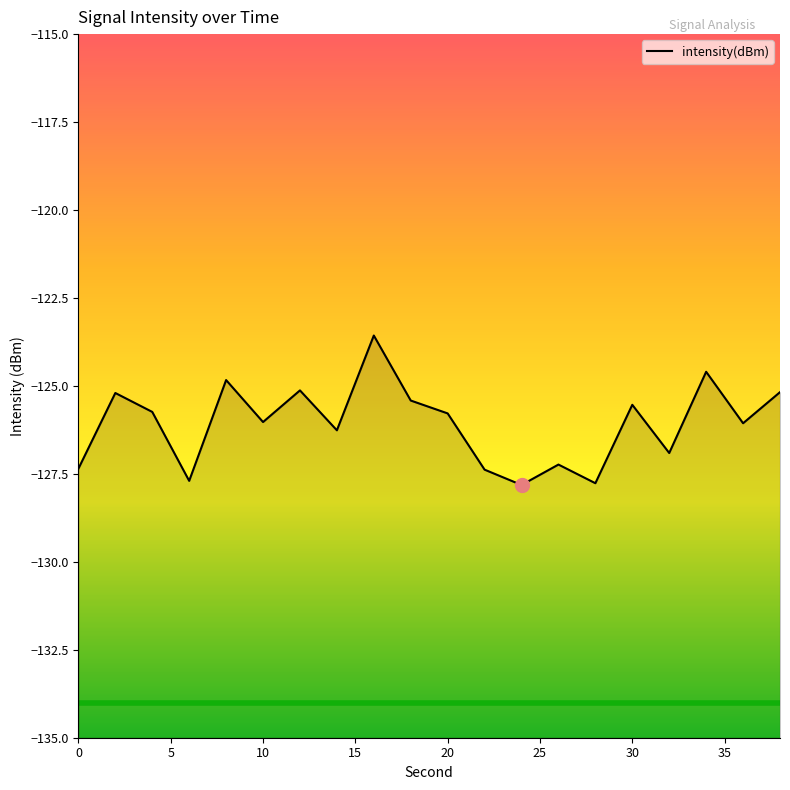

What is the value of the 10th point from the left?

-125.4